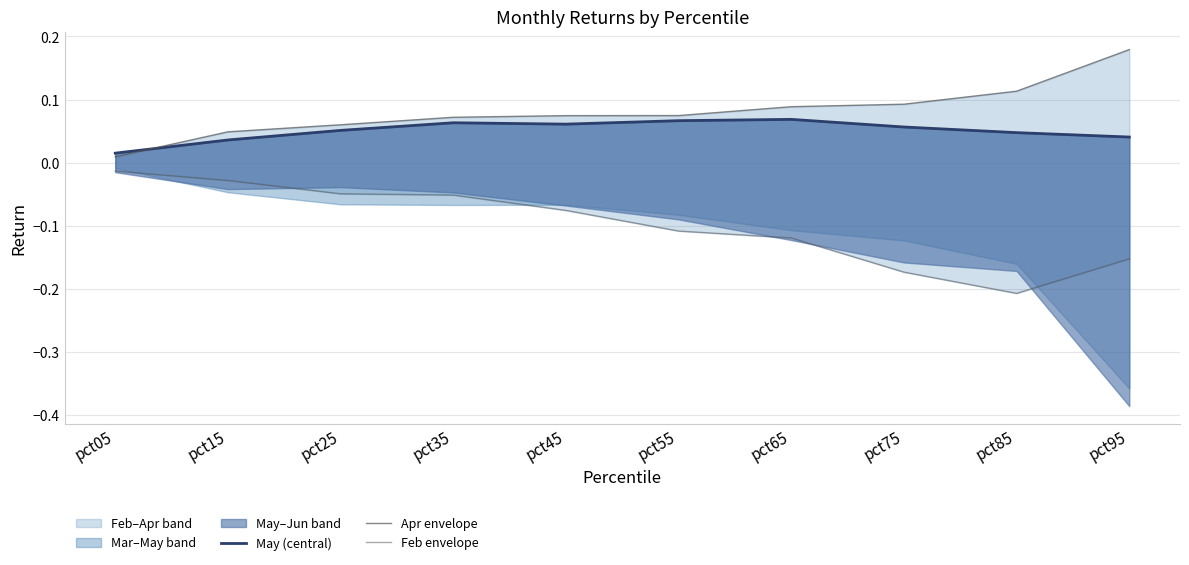

What is the difference between the second highest and second lowest values in the Apr envelope series?

0.1